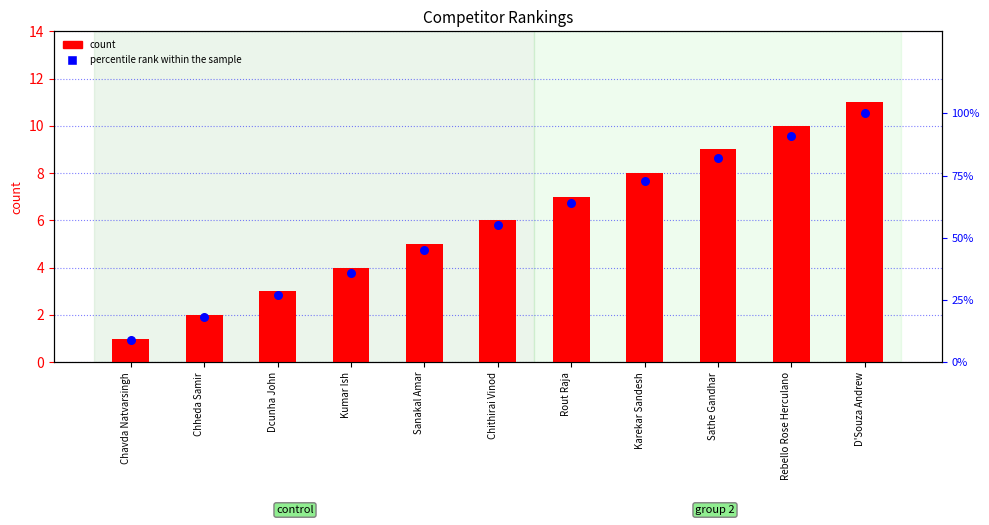

At which category is the sum across all series the highest?

D'Souza Andrew